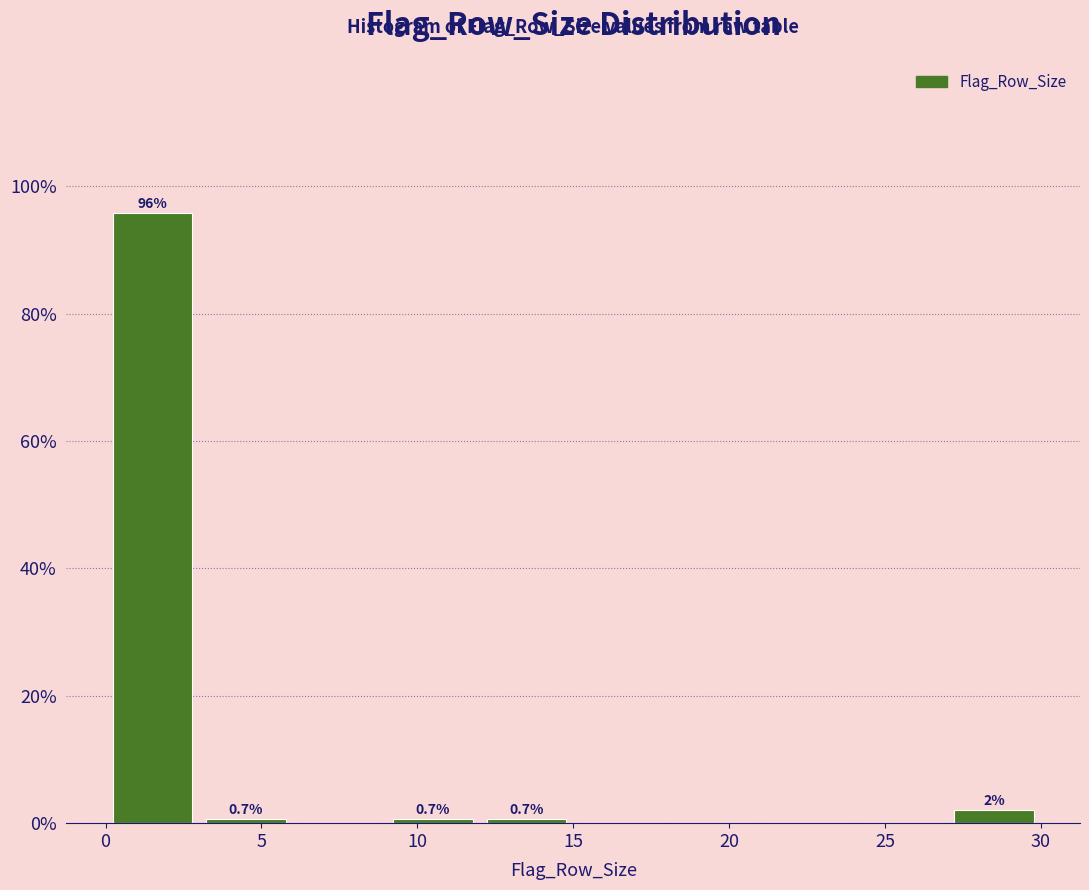

Which range on the x-axis has the tallest bar?

0 to 3